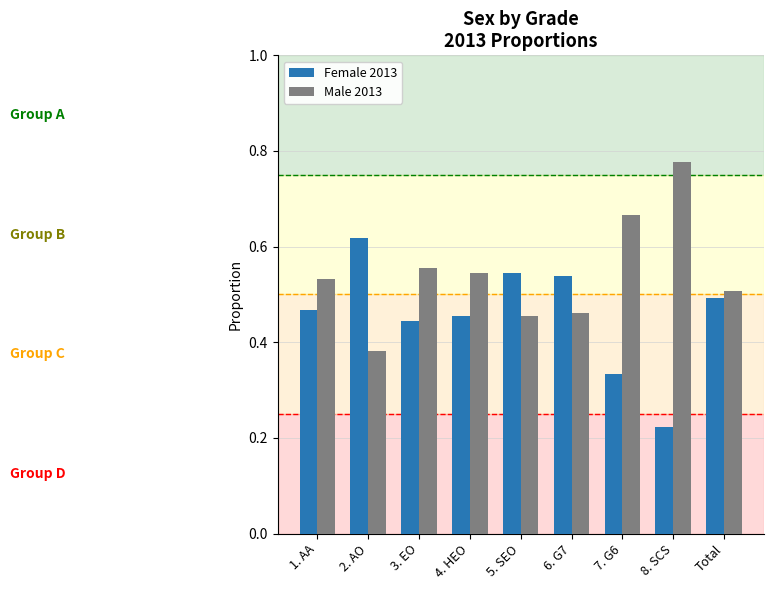

What is the sum of the Male 2013 values at 8. SCS and 7. G6?

1.4